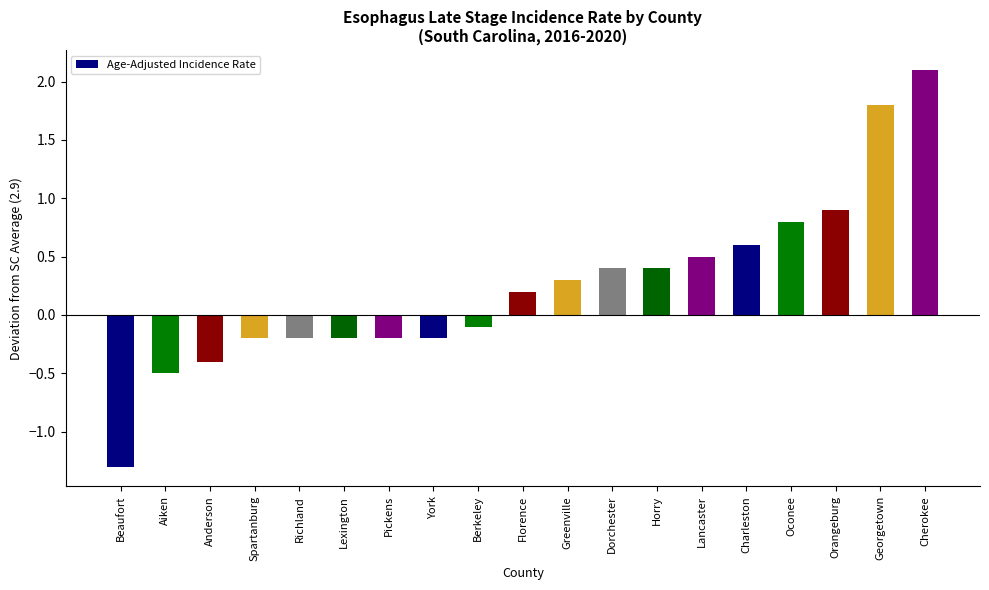

What is the difference between the maximum and minimum values?

3.4